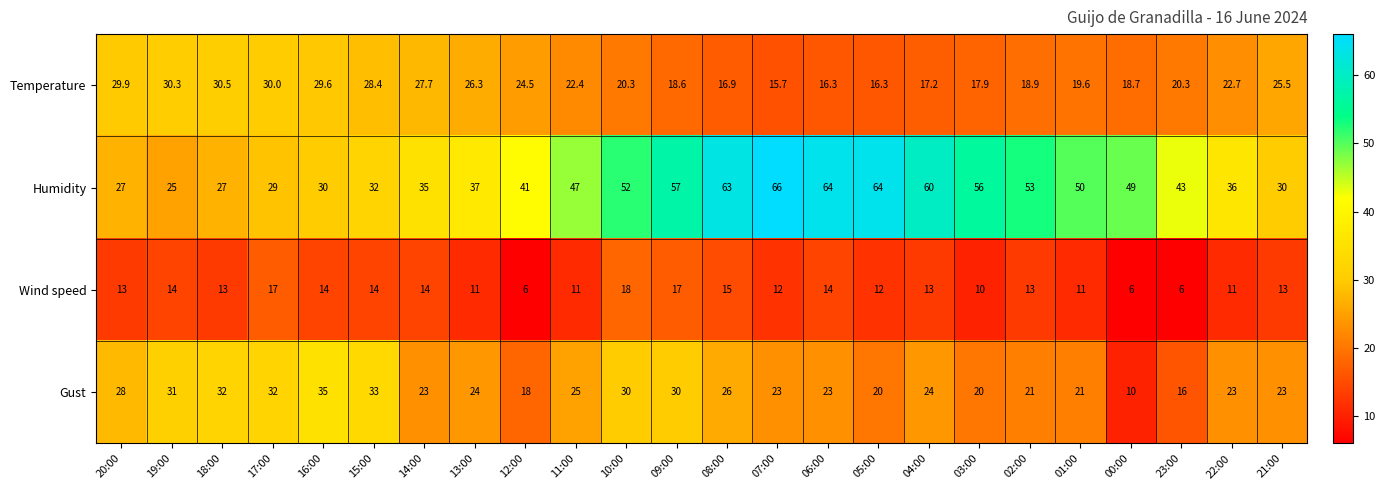

What is the maximum value shown in the chart?

66.0